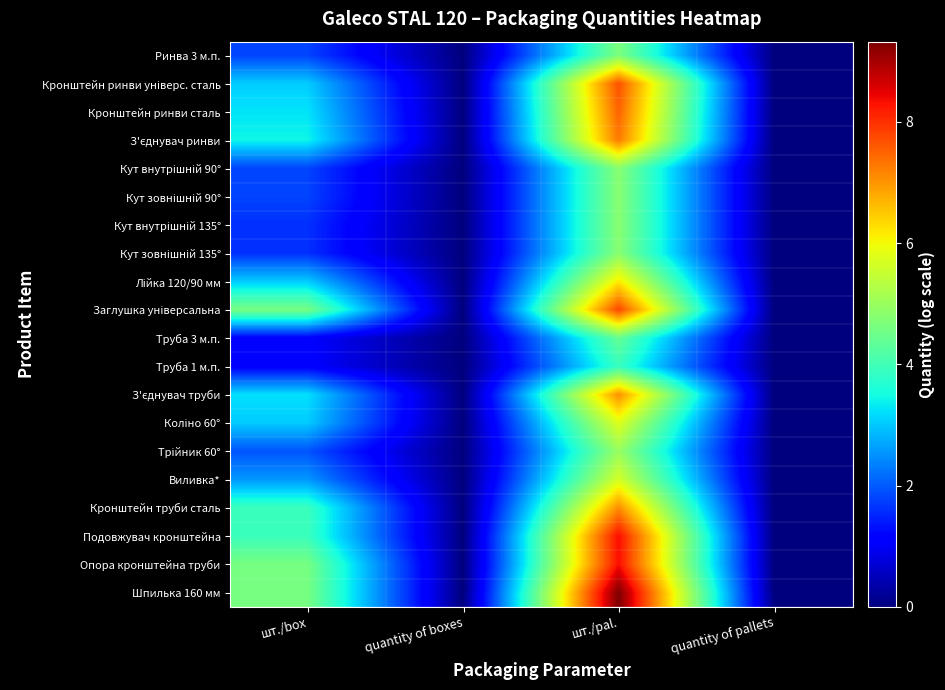

Between quantity of pallets and quantity of boxes, which is larger?

quantity of pallets